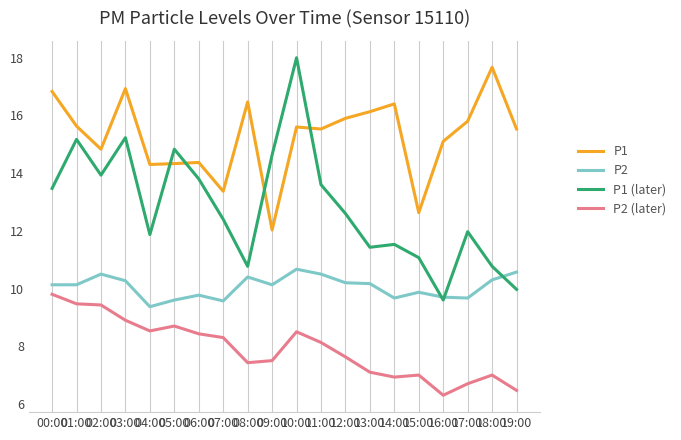

At 10:00, list the series in order from largest to smallest.

P1 (later), P1, P2, P2 (later)